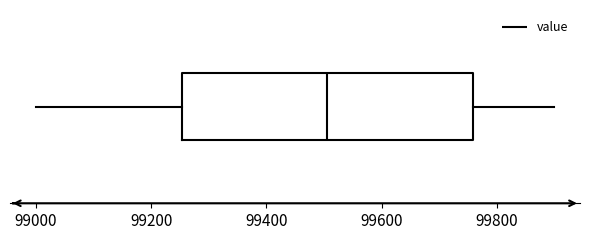

Transcribe this box plot: give where the median line is, the range the box spans, and where the two whiskers end, as read against the x-axis. The values are not printed on the chart, so give them approximately, as read against the axis.

median 99500, box 99260 to 99760, whiskers 99000 to 99900